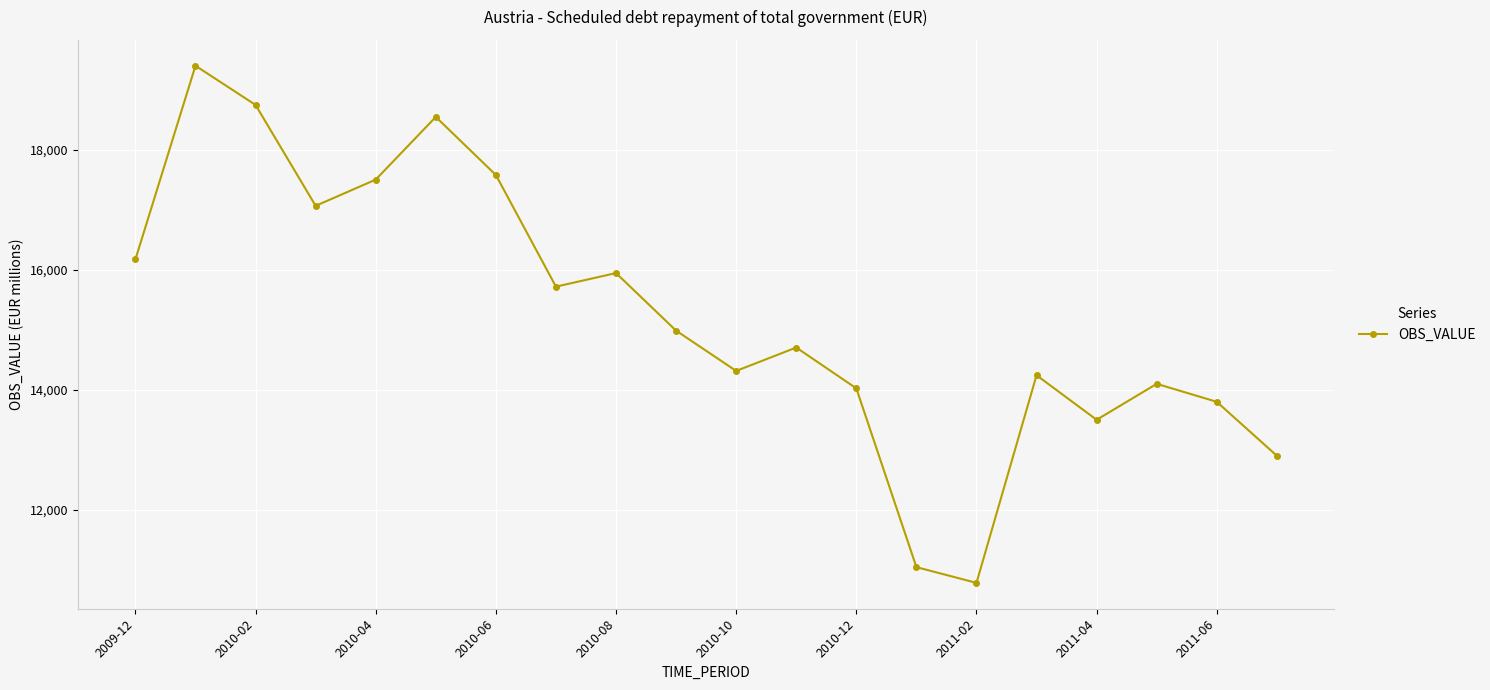

What is the greatest value displayed?

19407.3